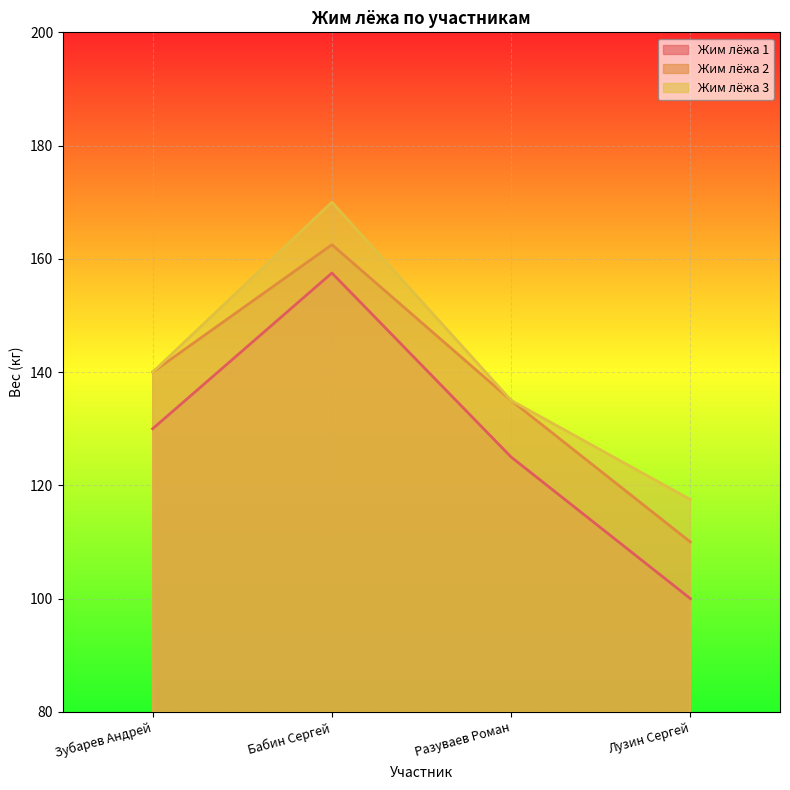

Which has a higher value, Разуваев Роман or Зубарев Андрей?

Зубарев Андрей